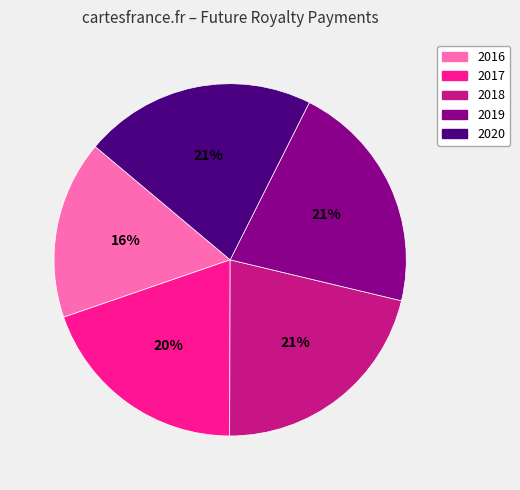

To the nearest percent, what percentage of the pie is 2019?

21%